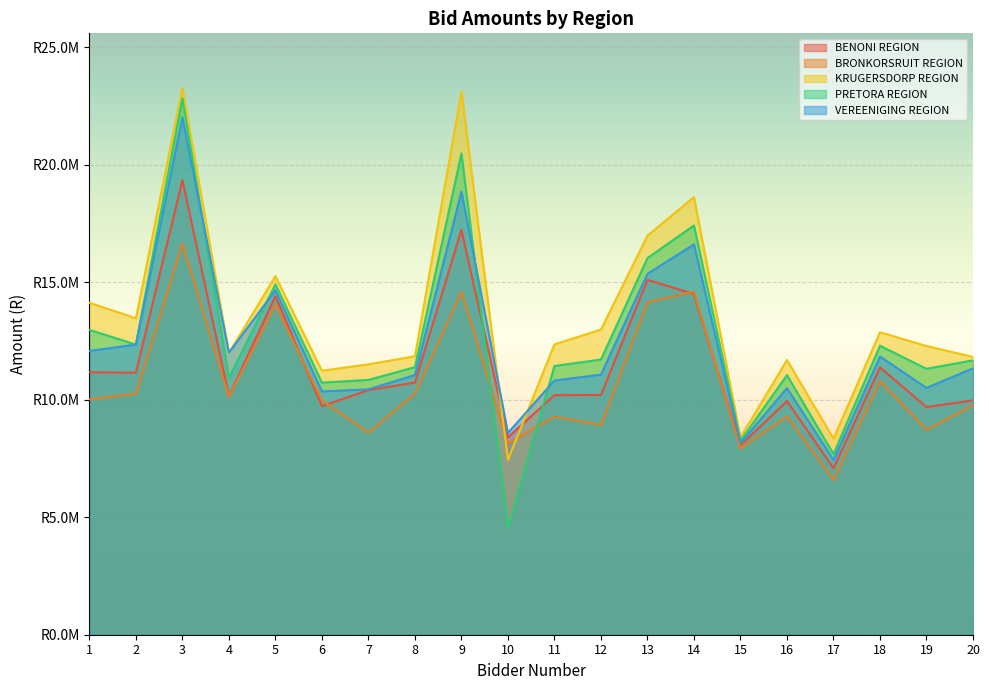

At how many categories does at least one series exceed 13188239?

7